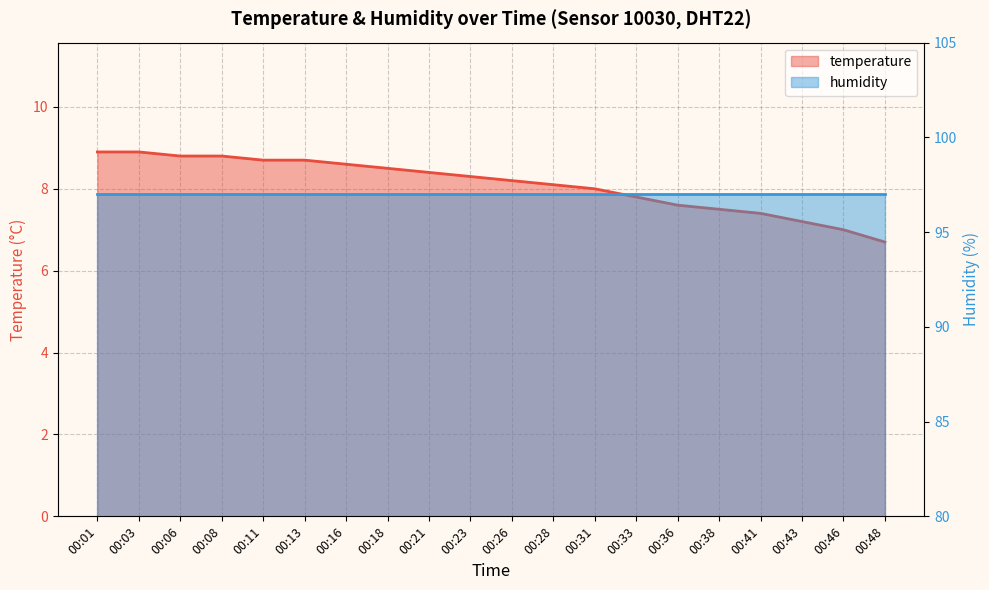

Which category has the highest value across all series?

00:01